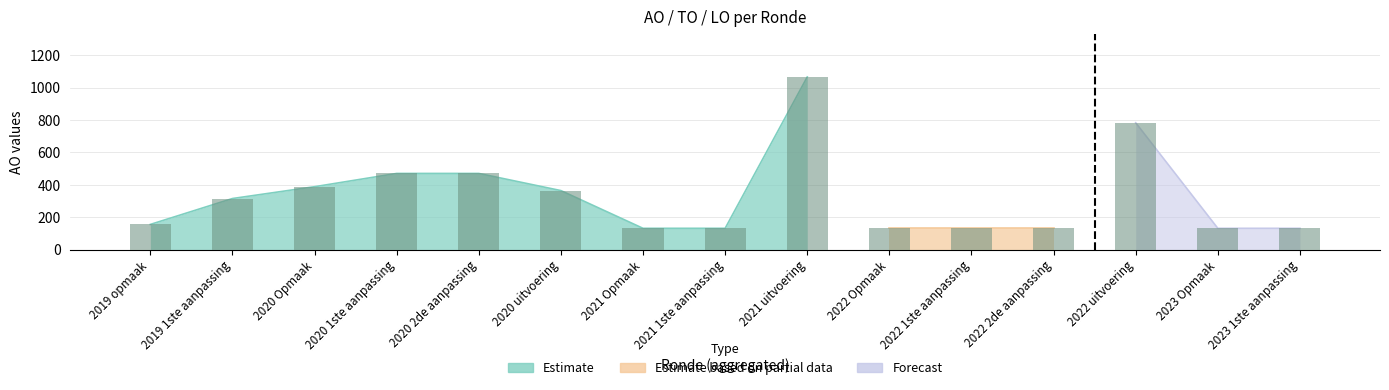

At which label does the data first exceed 155?

2019 1ste aanpassing